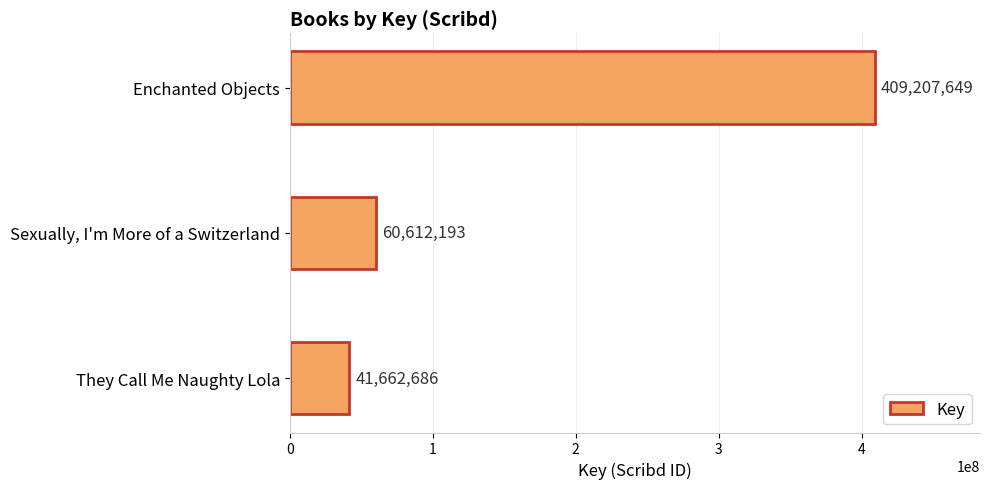

What is the difference between the maximum and minimum values?

367544963